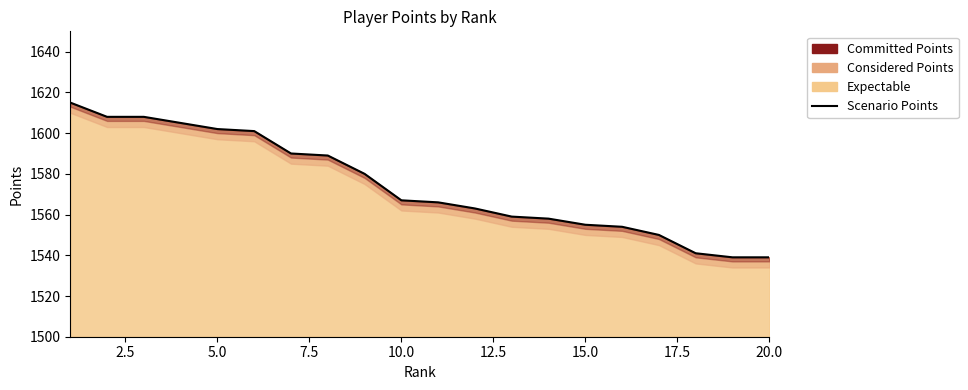

What is the sum of all values?

31489